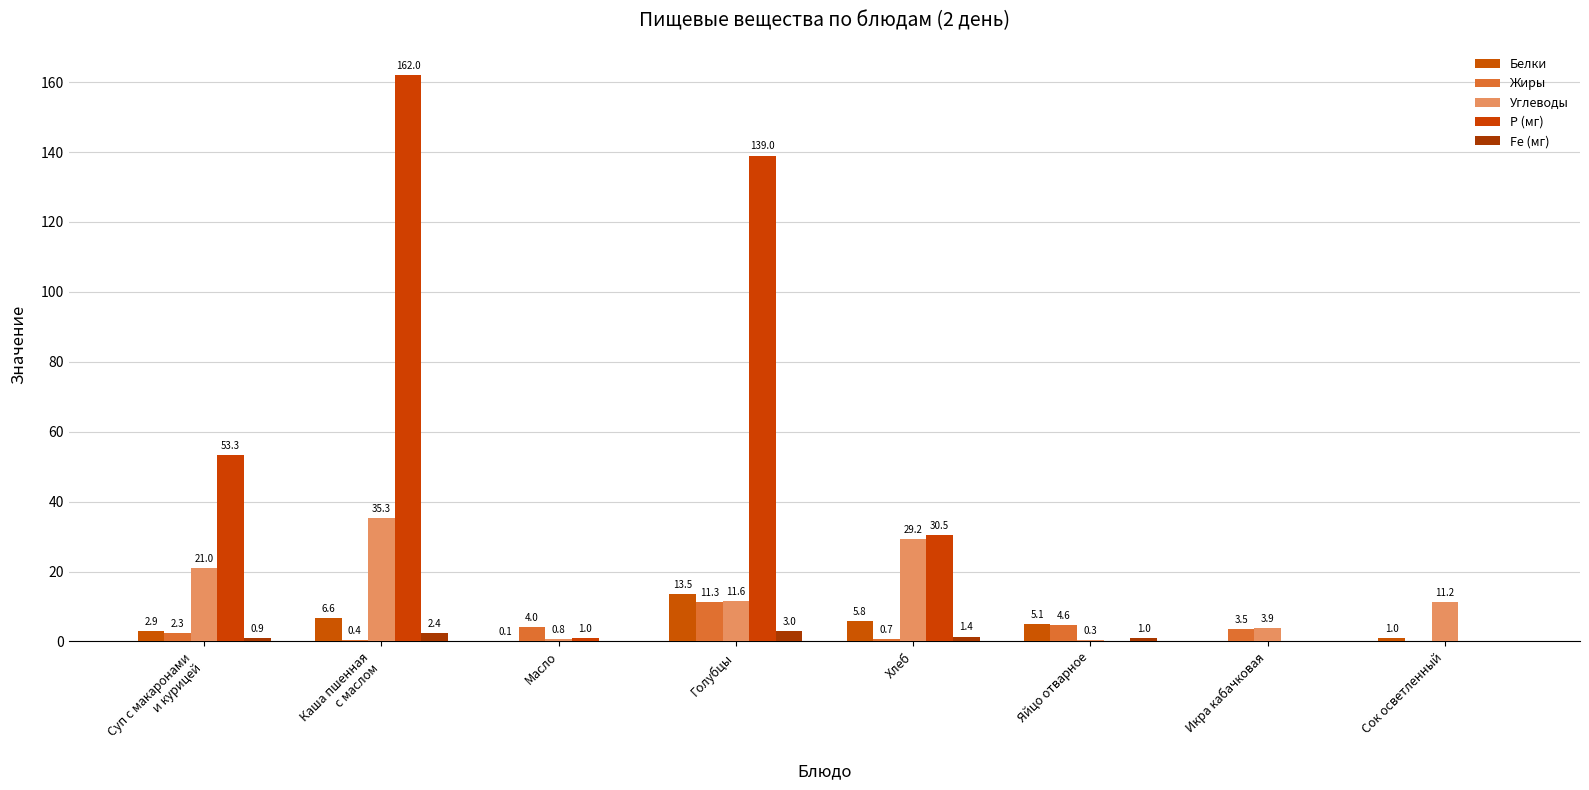

What value does the Белки series have at Суп с макаронами
и курицей?

2.9